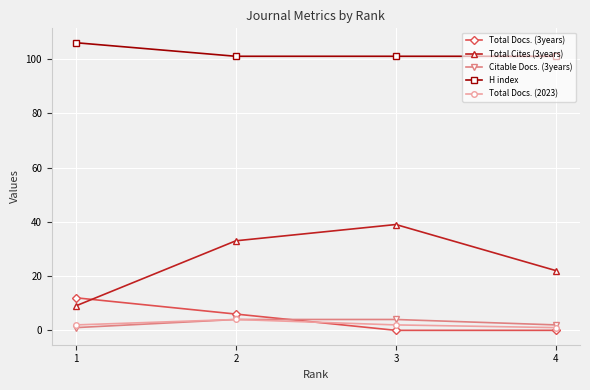

True or false: Total Docs. (2023) has more than 2 interior local peaks.

False